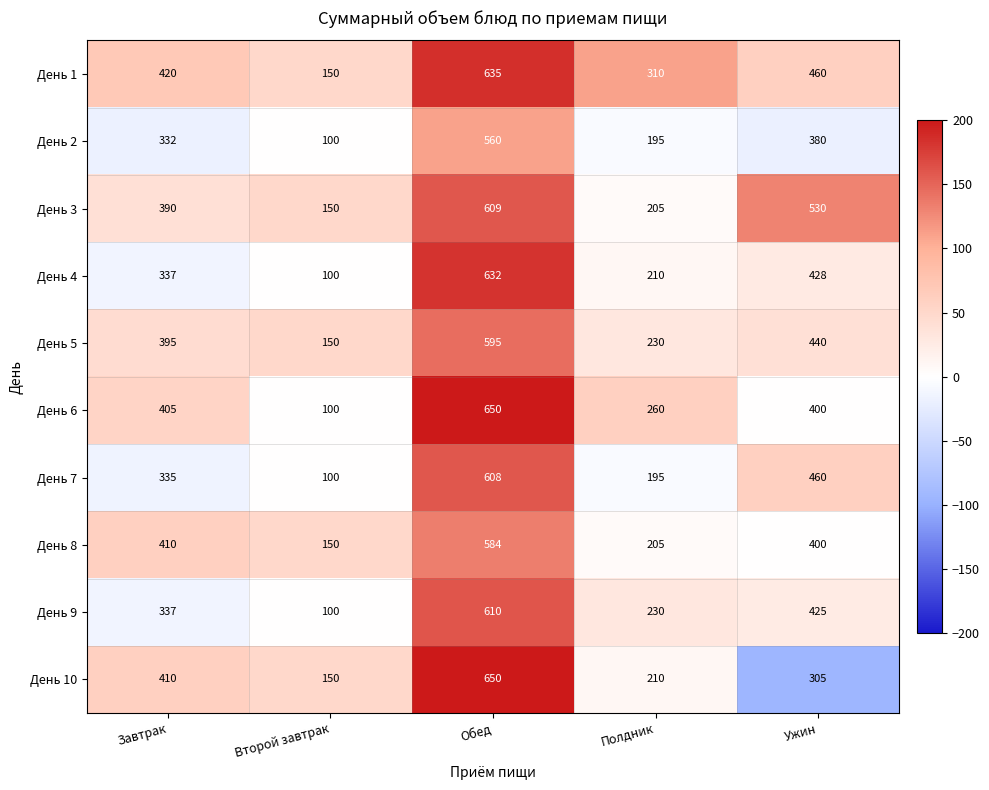

Count the День 7 values in the range 195 to 460.

3